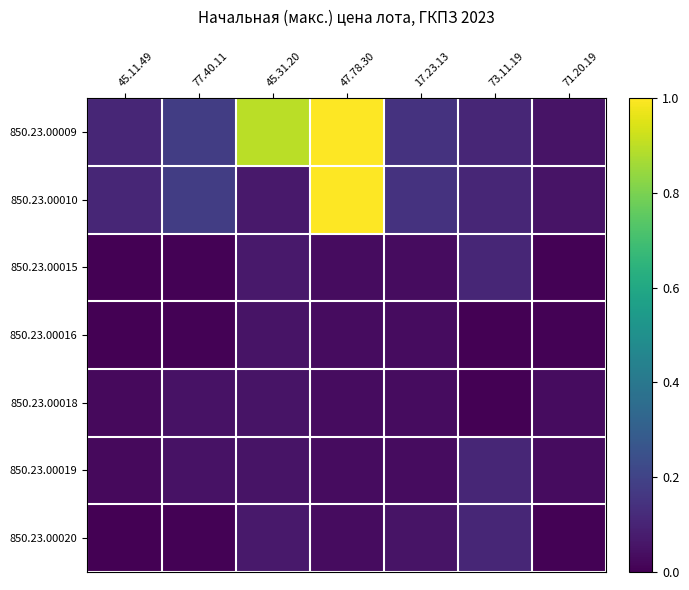

At how many categories does at least one series exceed 0?

7